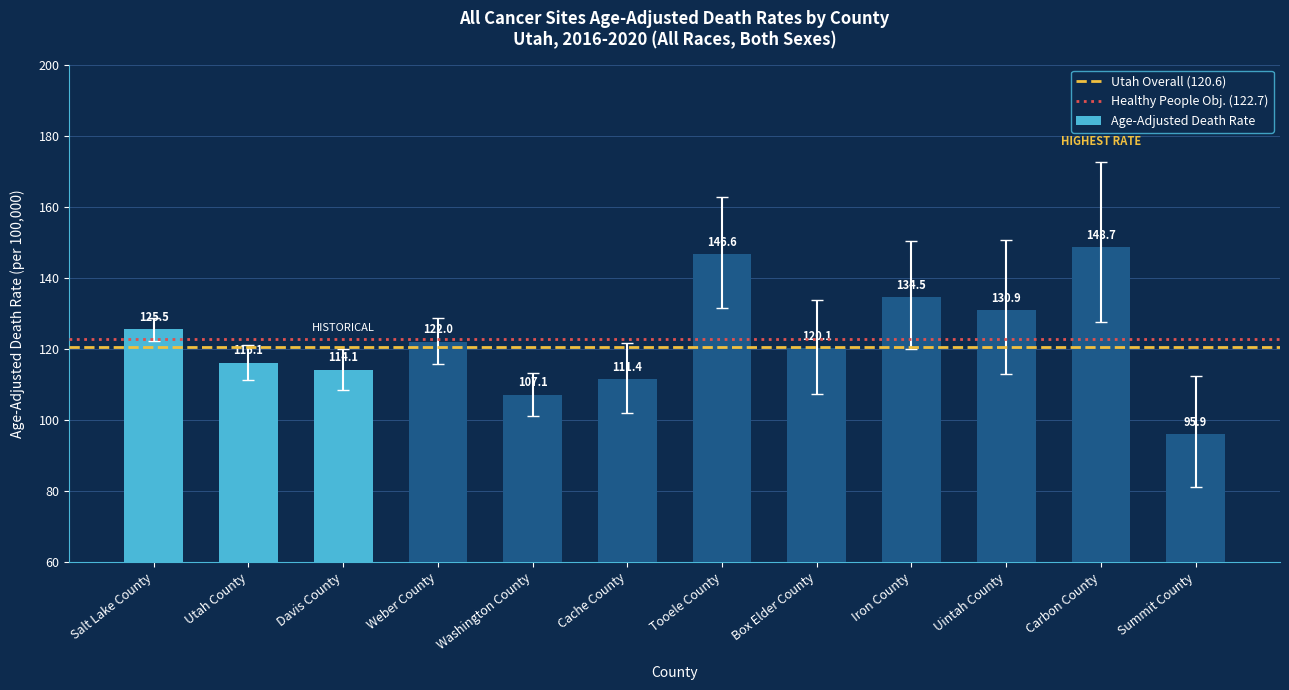

Reading left to right, what are all the values shown in this chart?

125.5	116.1	114.1	122.0	107.1	111.4	146.6	120.1	134.5	130.9	148.7	95.9